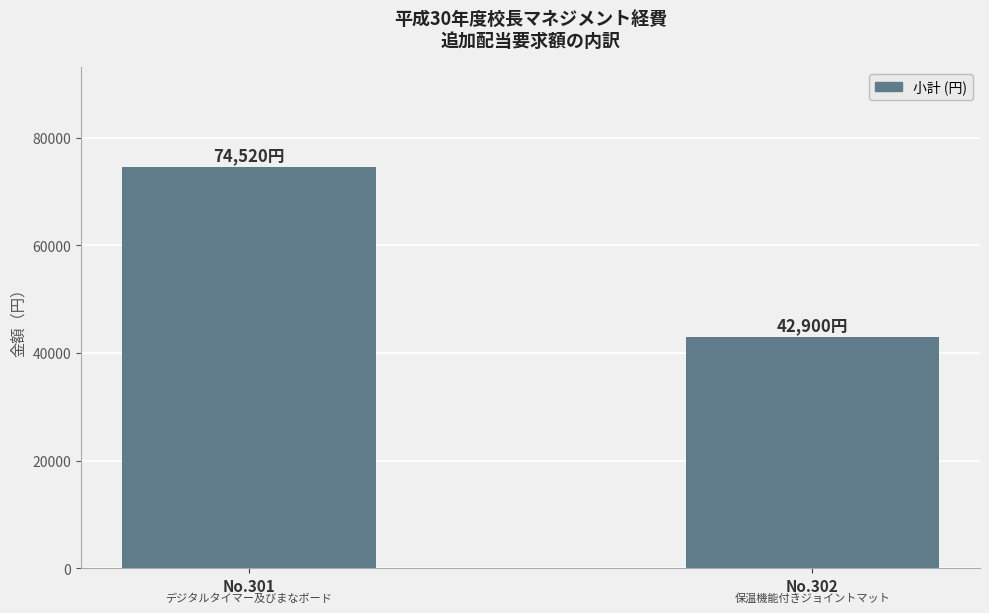

The value at No.302 is 10117. True or false?

False